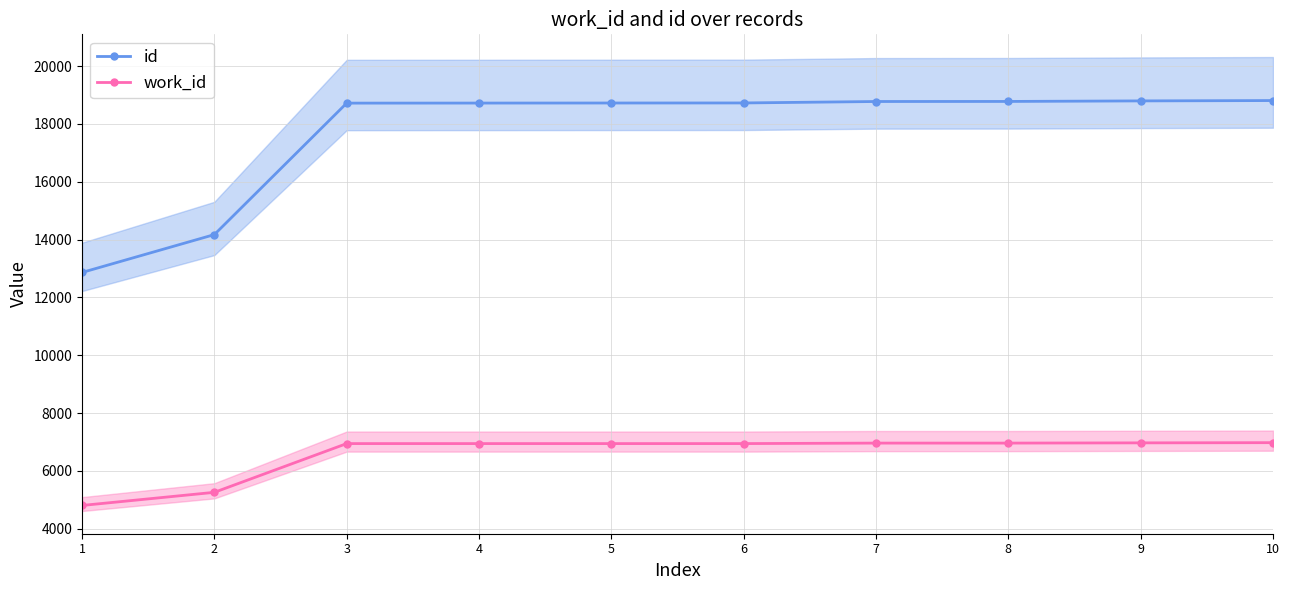

True or false: id and work_id intersect in this chart.

False